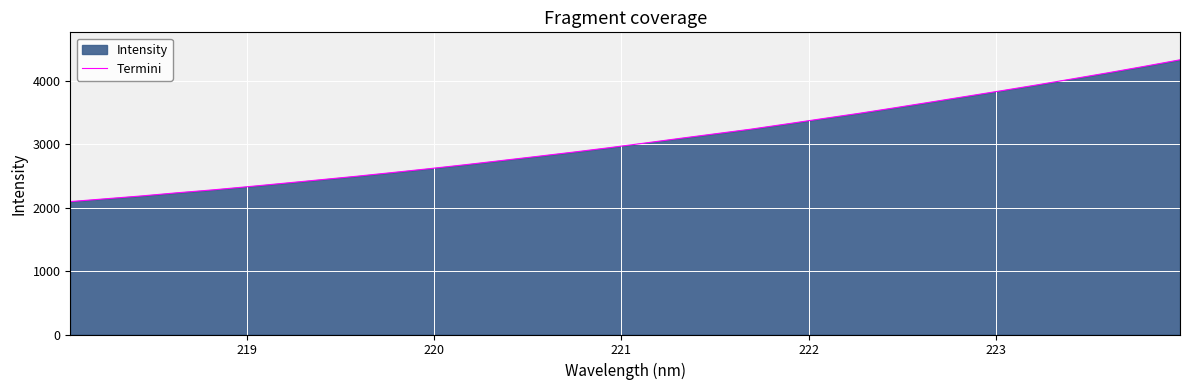

Reading left to right, what are all the values shown in this chart?

2098.2	2143.2	2188.0	2238.1	2284.2	2335.8	2389.7	2444.0	2498.7	2557.3	2616.5	2678.8	2743.8	2809.4	2876.3	2945.6	3019.2	3094.4	3168.0	3241.2	3323.5	3407.1	3489.3	3576.8	3666.7	3757.0	3847.8	3940.1	4036.1	4132.9	4232.9	4336.4